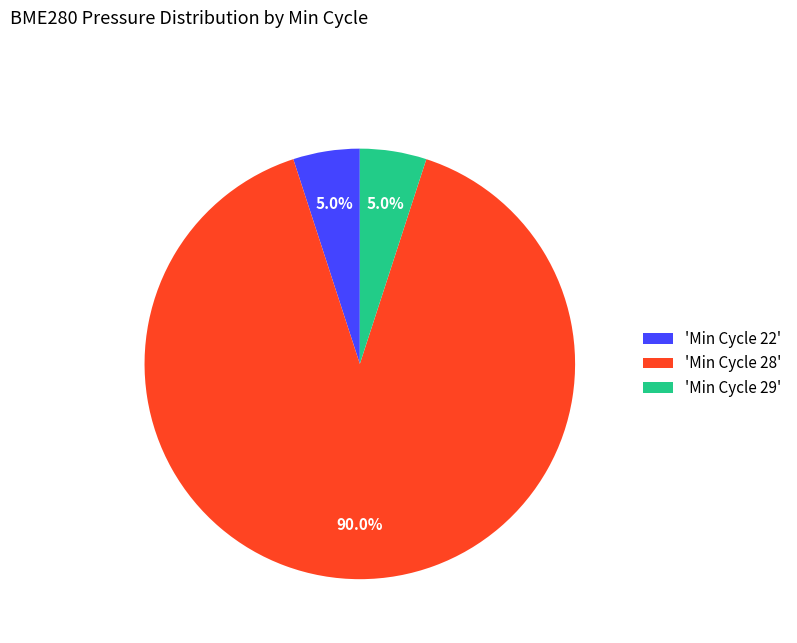

Combined, do 'Min Cycle 22' and 'Min Cycle 28' account for over 50%?

Yes